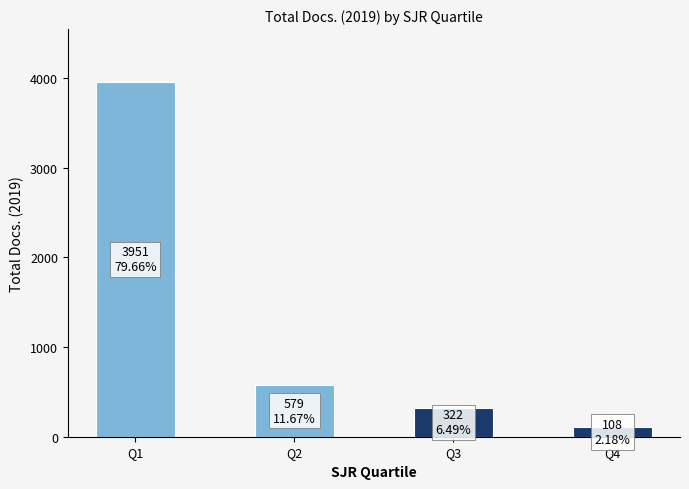

What is the value of the 2nd bar from the left?

579